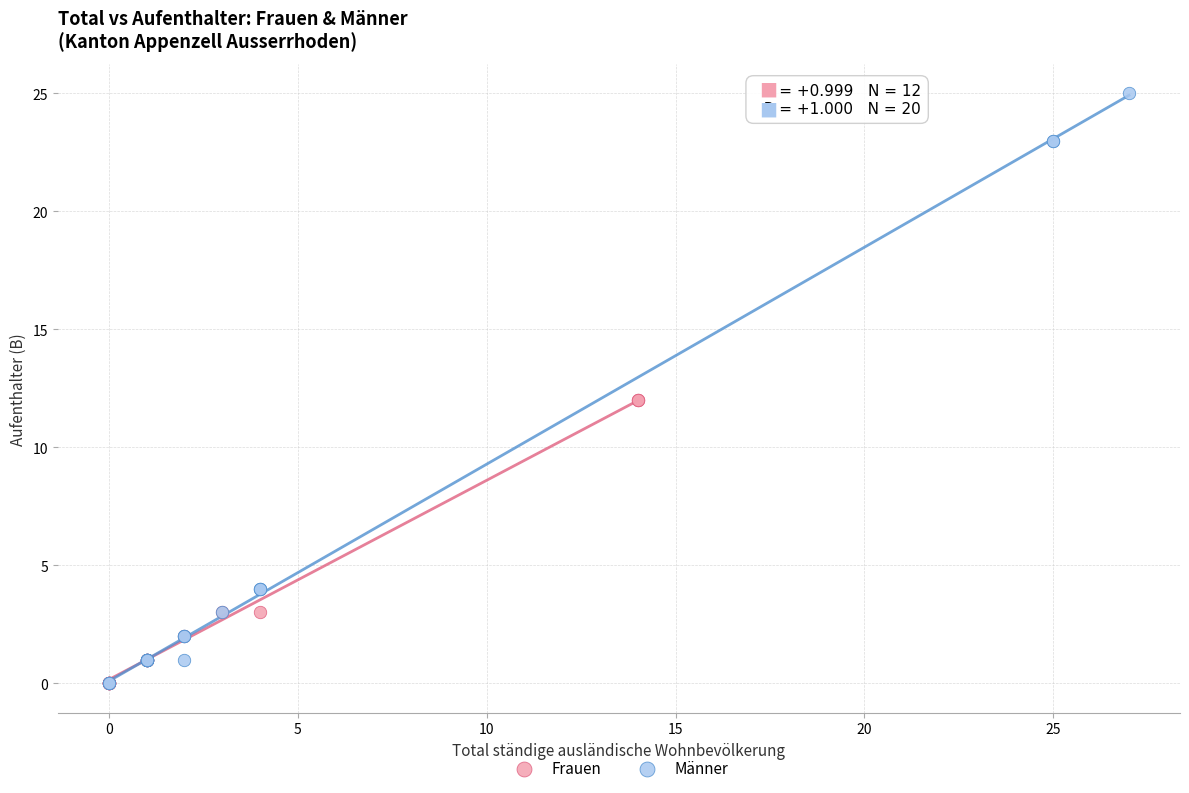

What are all the series names shown in the legend?

Frauen, Männer